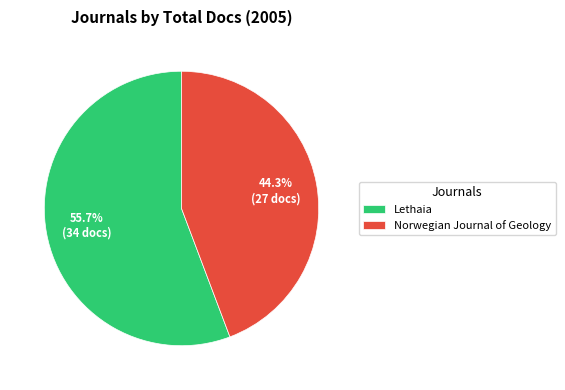

Which has a higher value, Norwegian Journal of Geology or Lethaia?

Lethaia